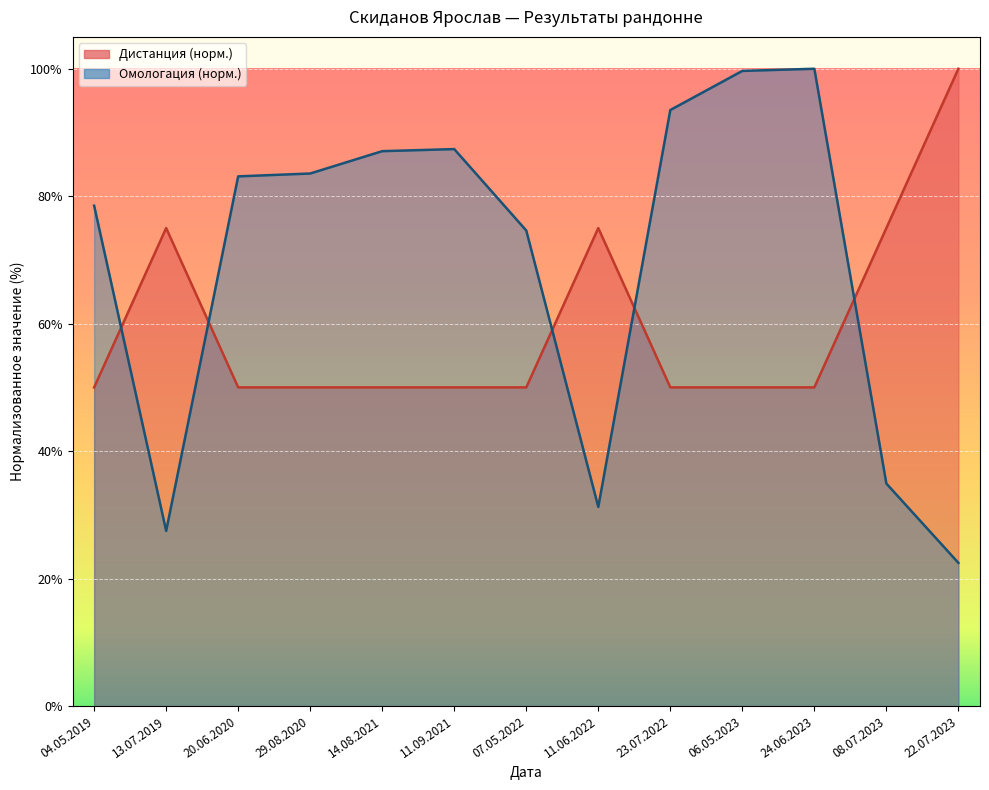

What is the average value of the Омологация series?

69.5